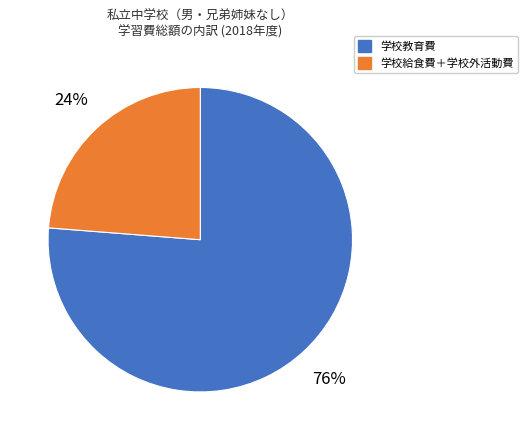

To the nearest percent, what is the average slice percentage?

50%